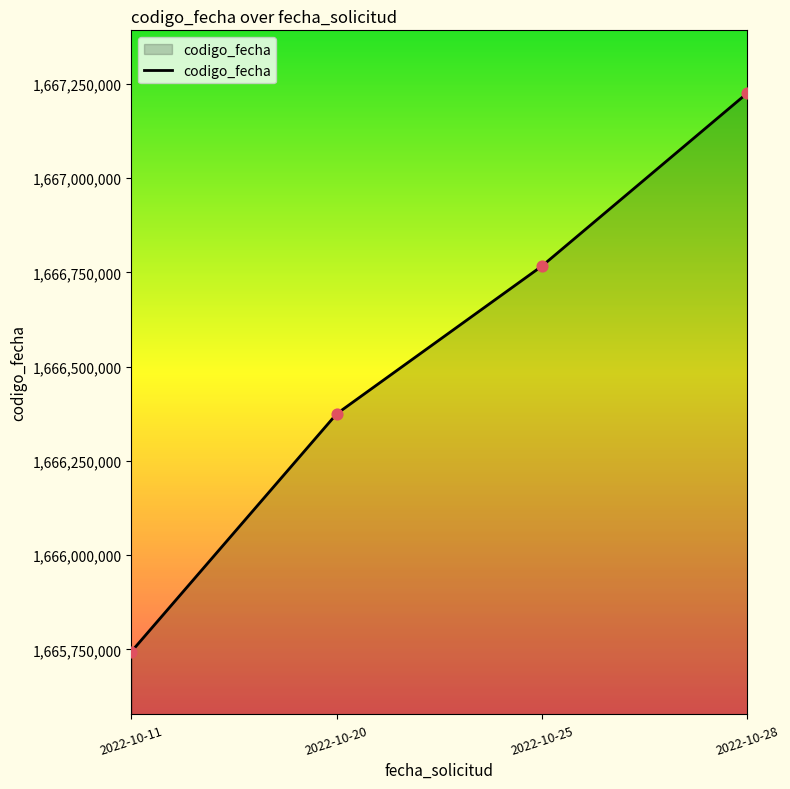

Approximately how many times larger is the value at 2022-10-20 compared to 2022-10-25?

1.0